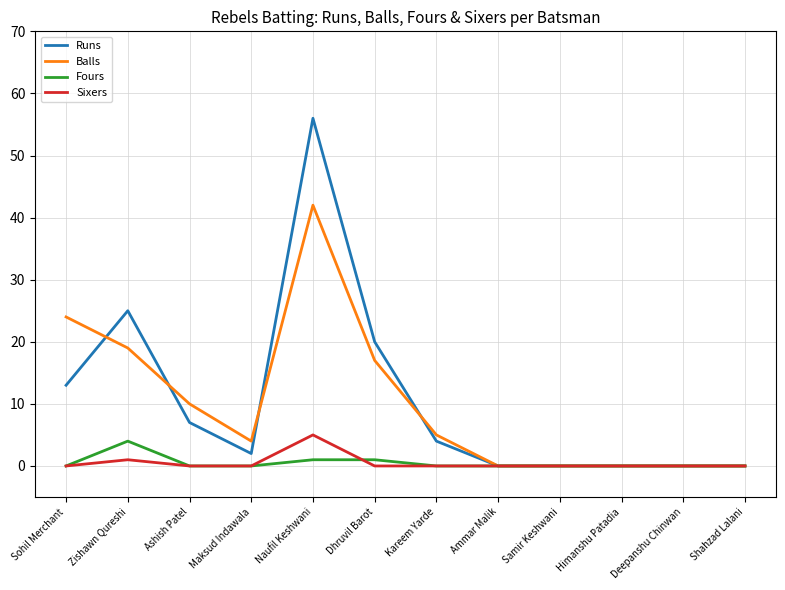

At which label does Fours reach its peak?

Zishawn Qureshi